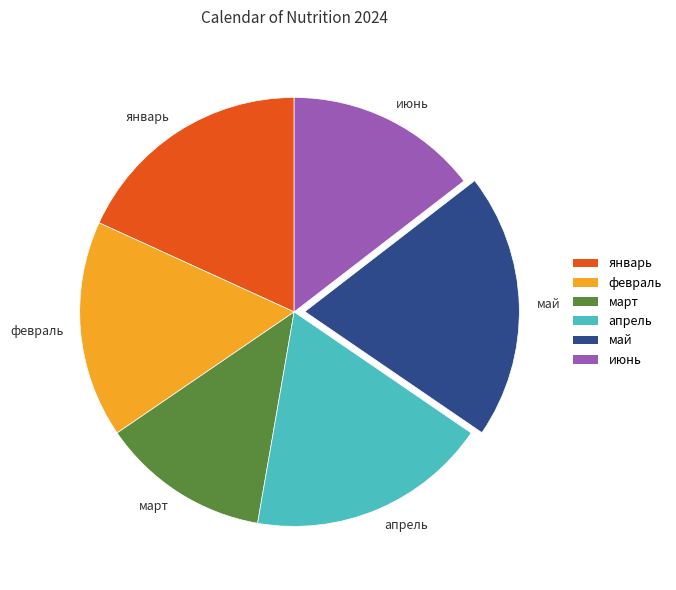

Which category has the biggest portion of the pie?

май